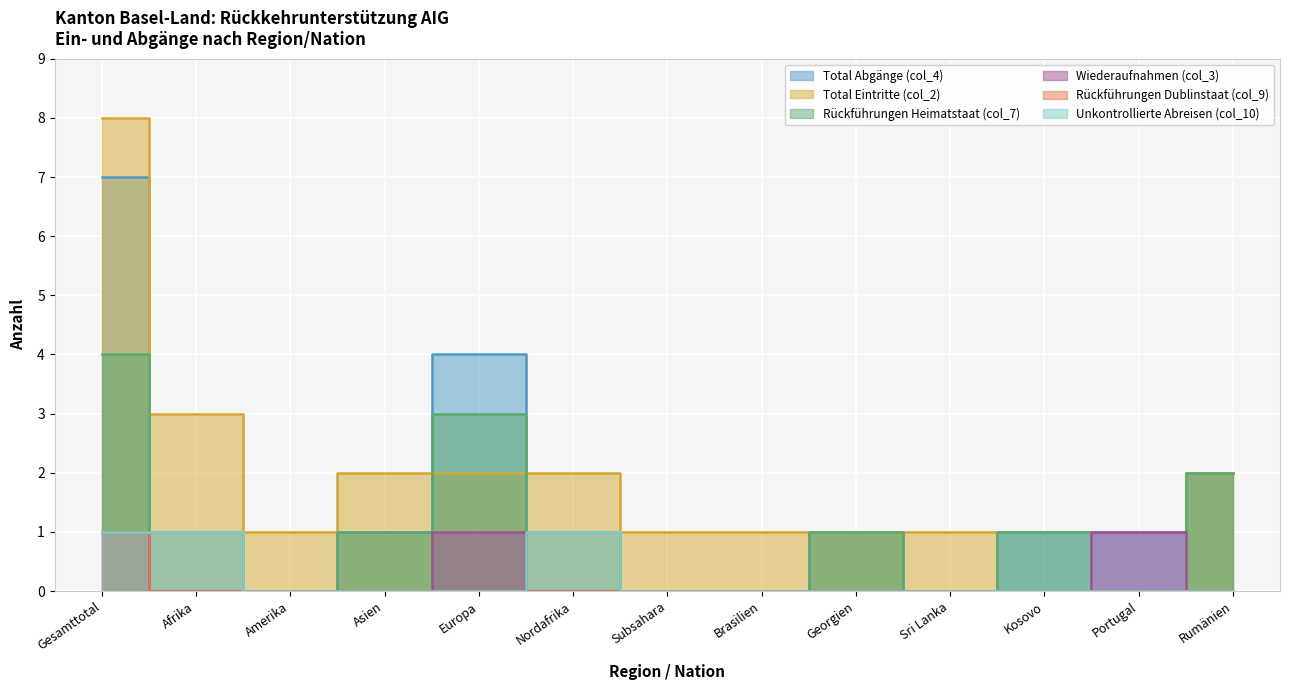

Count the number of data series in this chart.

6